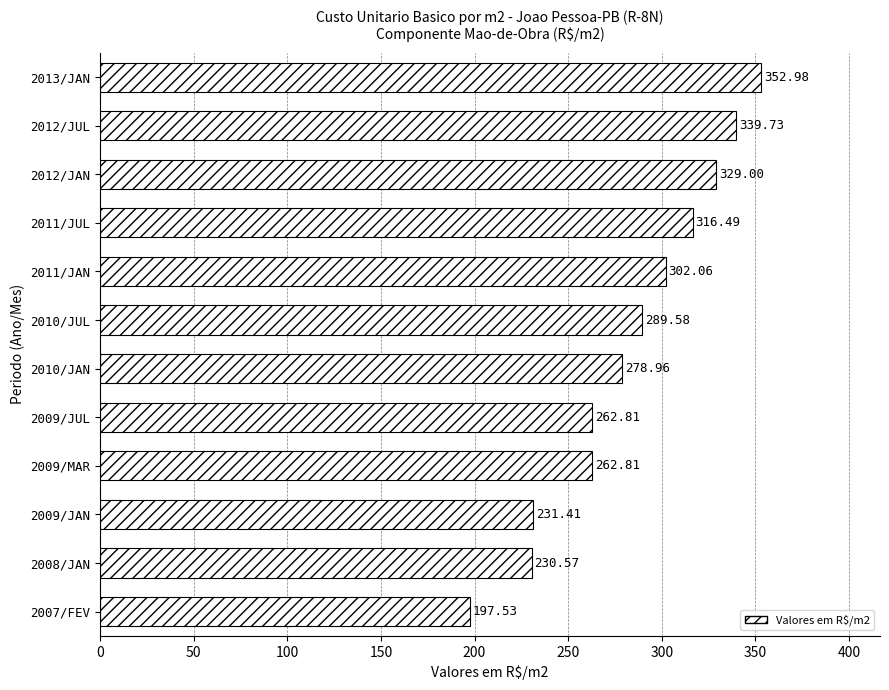

Which has a higher value, 2010/JAN or 2013/JAN?

2013/JAN